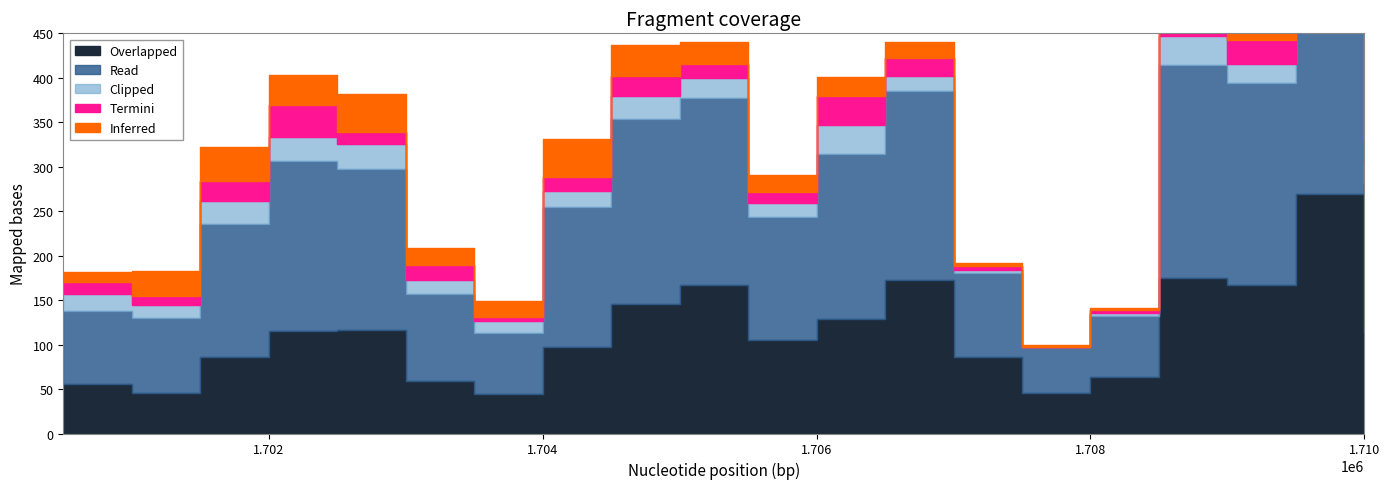

Which series has the widest spread of values?

Read